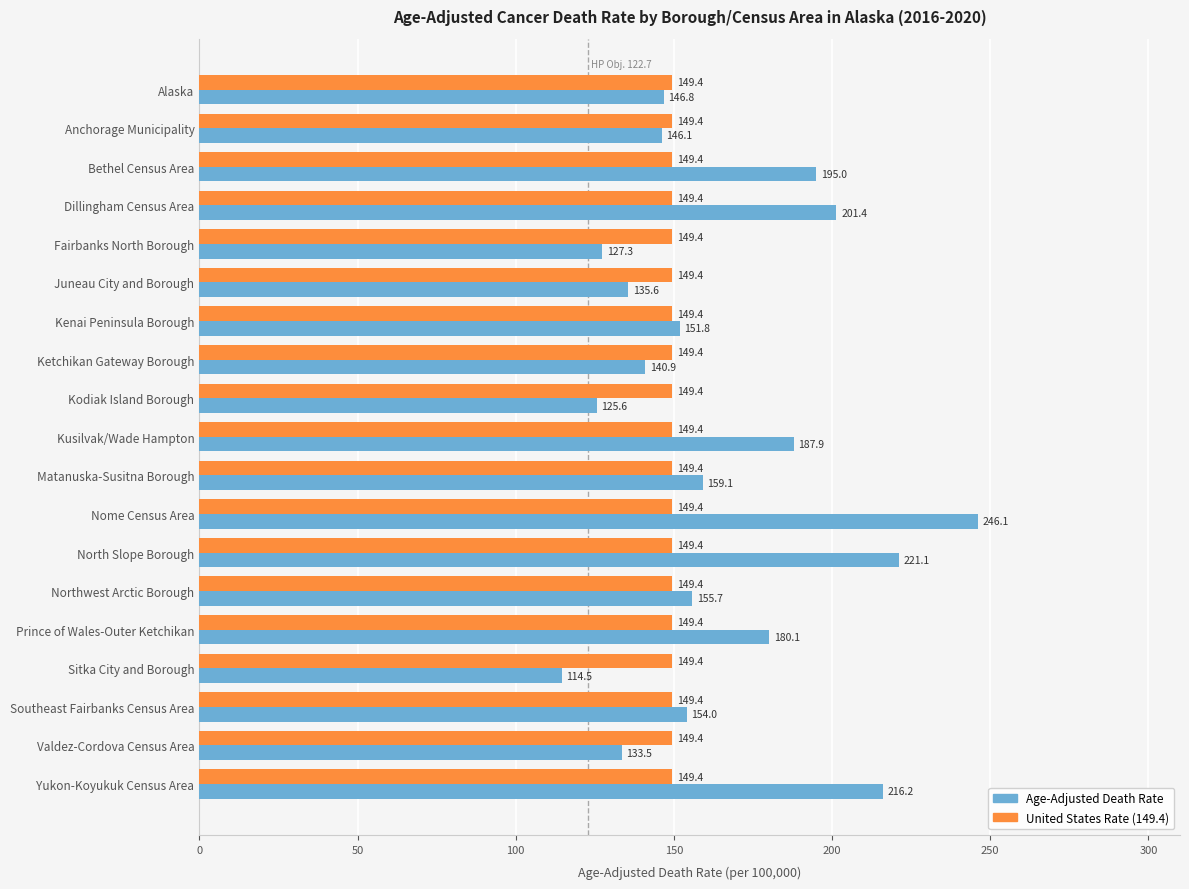

What is the spread (max minus min) of values at Dillingham Census Area?

52.0